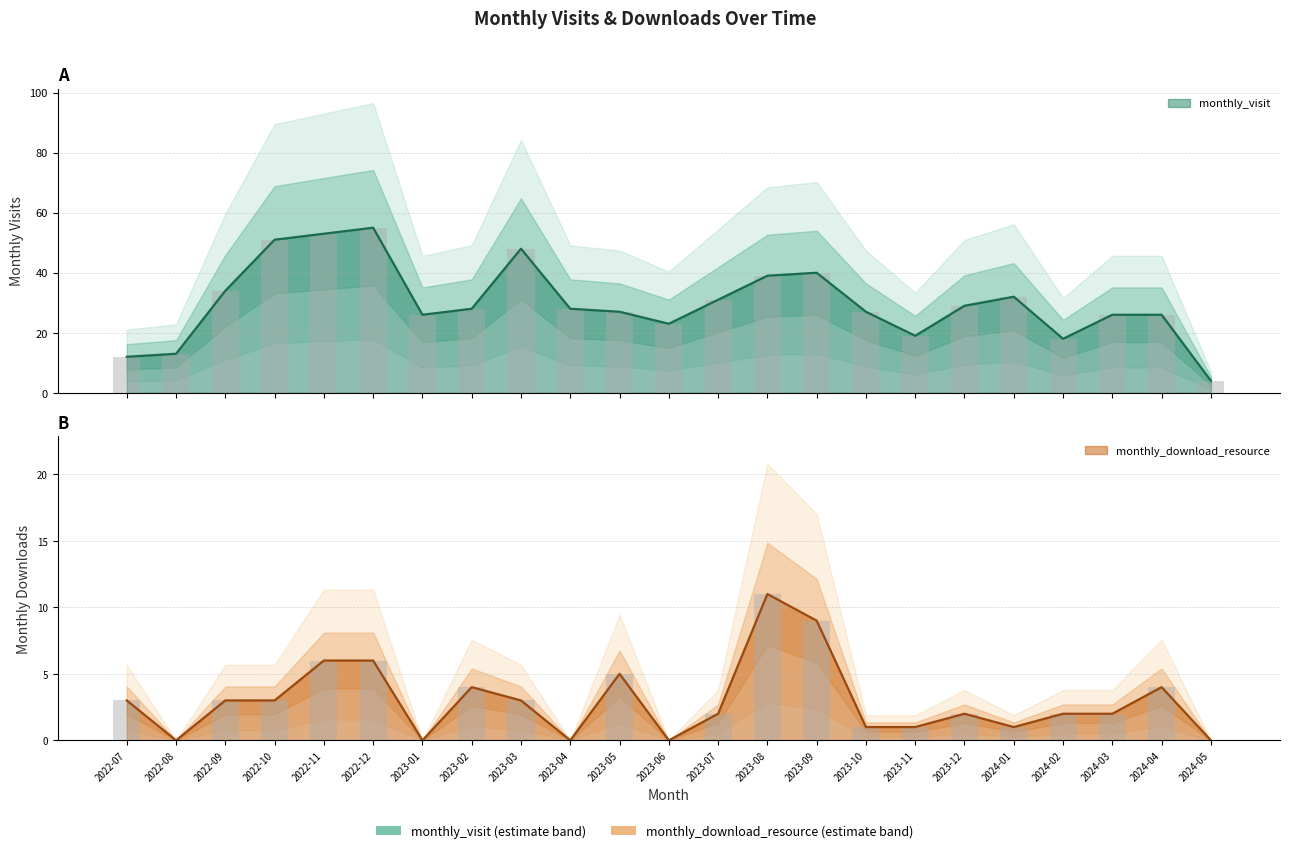

Count the number of data series in this chart.

2